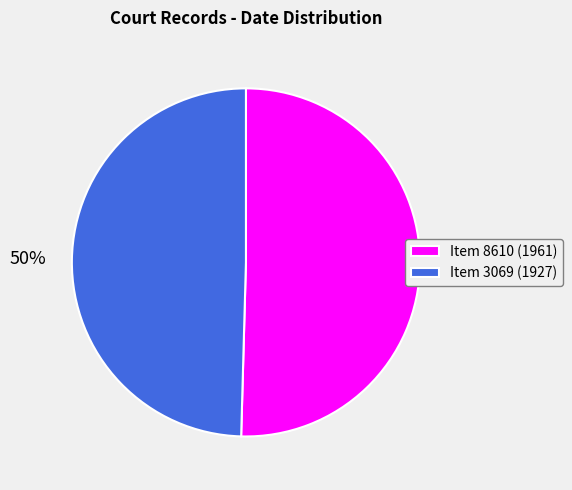

Do Item 3069 (1927) and Item 8610 (1961) together represent more than half of the pie?

Yes